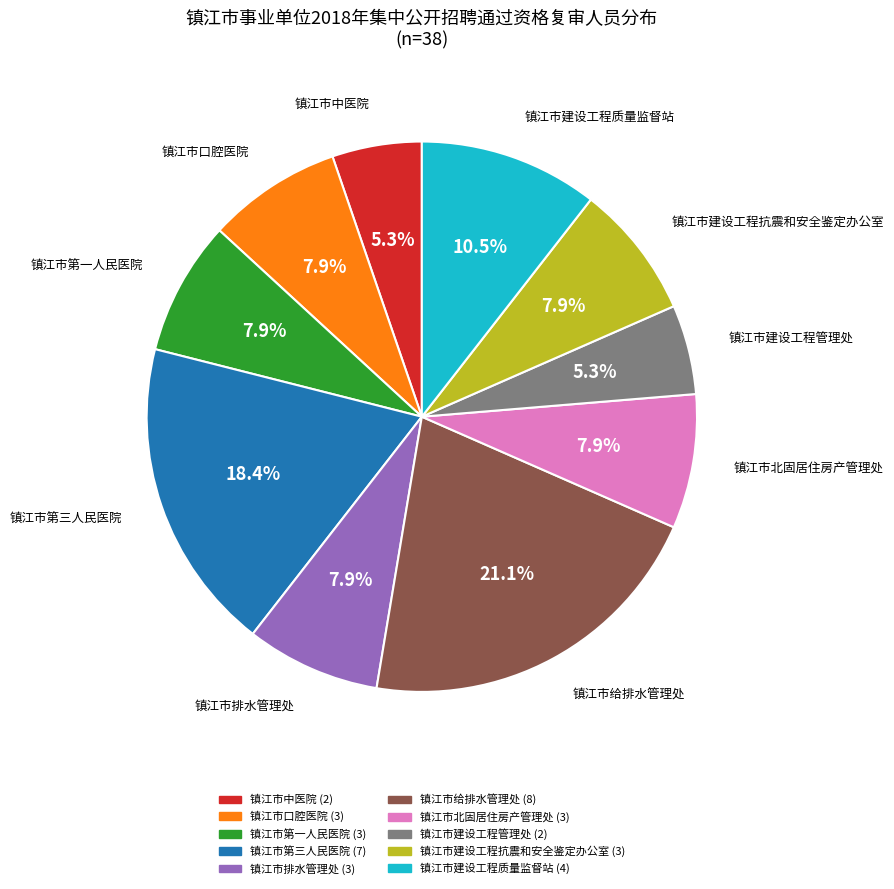

Is there a majority slice in this chart?

No